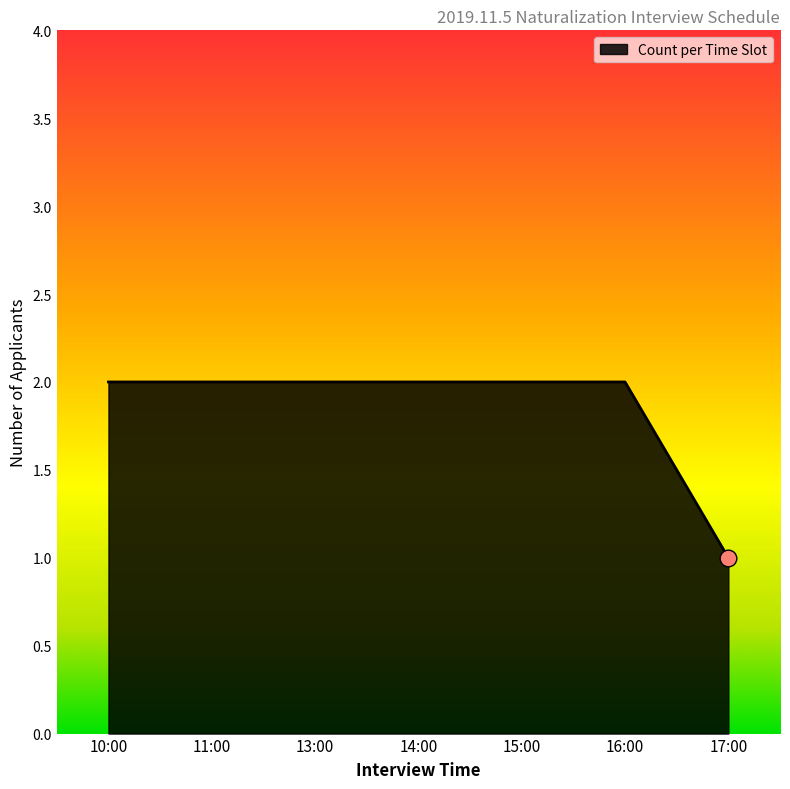

Which has a higher value, 16:00 or 17:00?

16:00